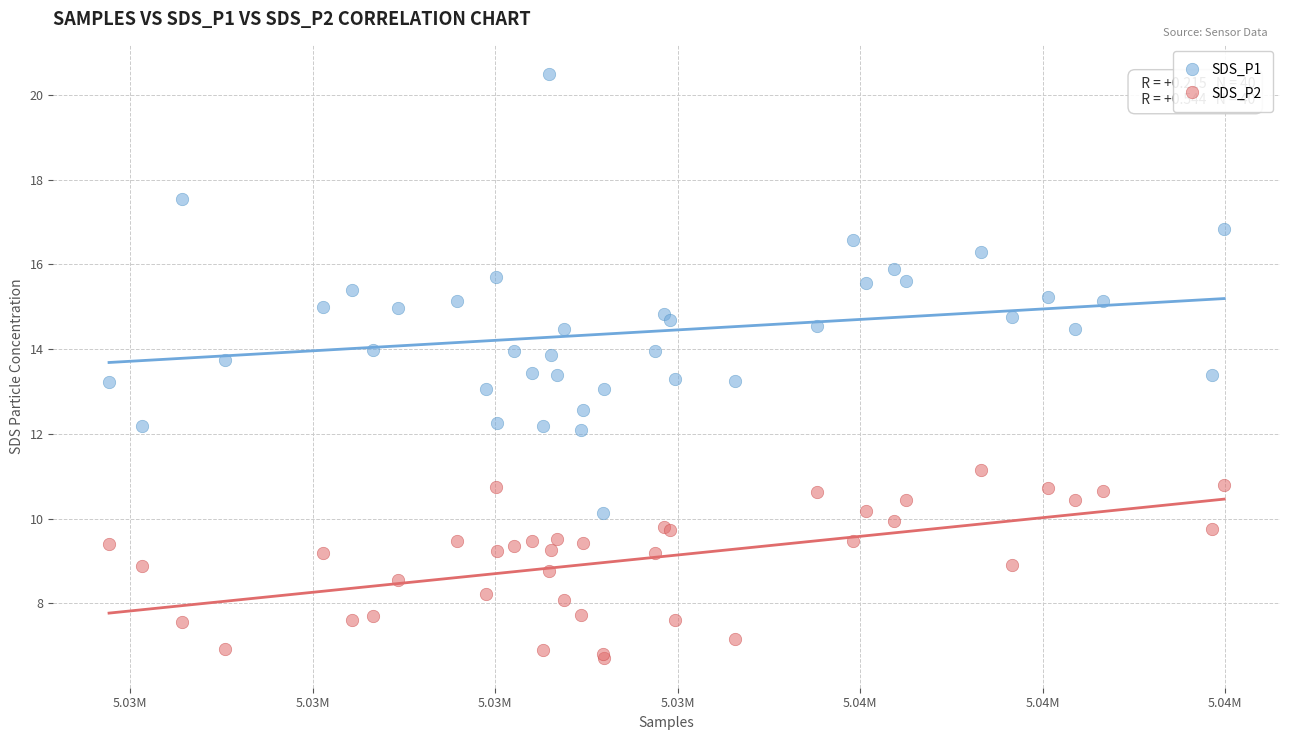

Which series has the largest Y range (max minus min)?

SDS_P1